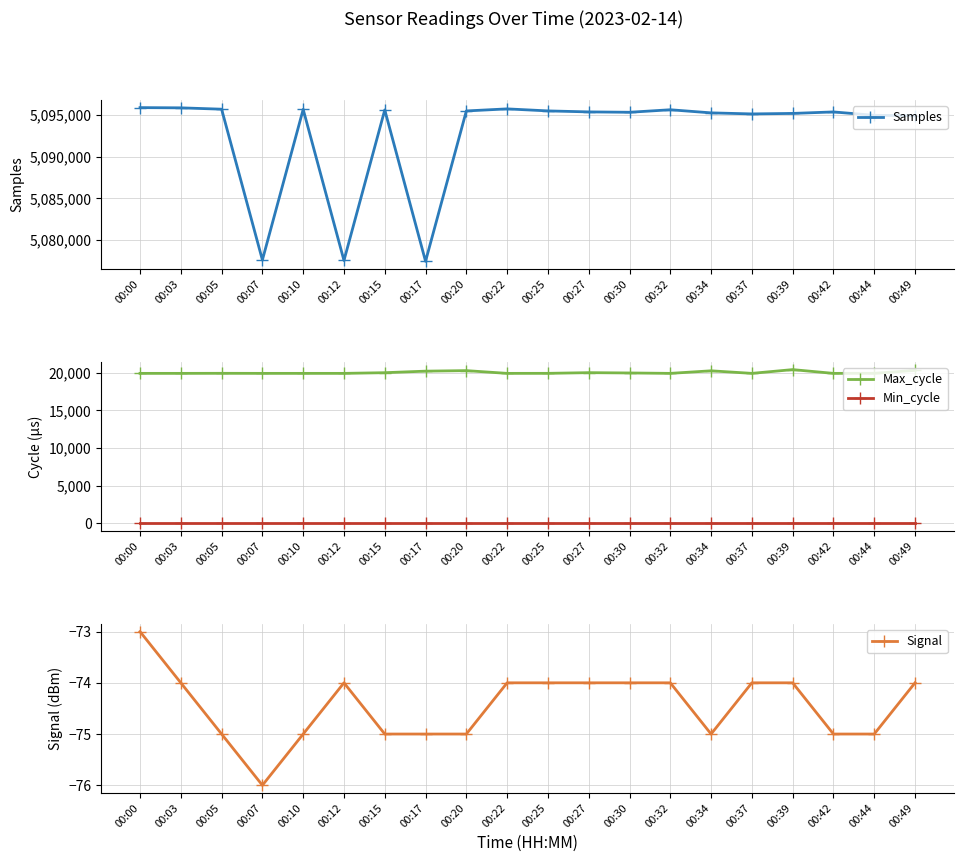

What is the difference between the maximum and second lowest values in the Max_cycle series?

499